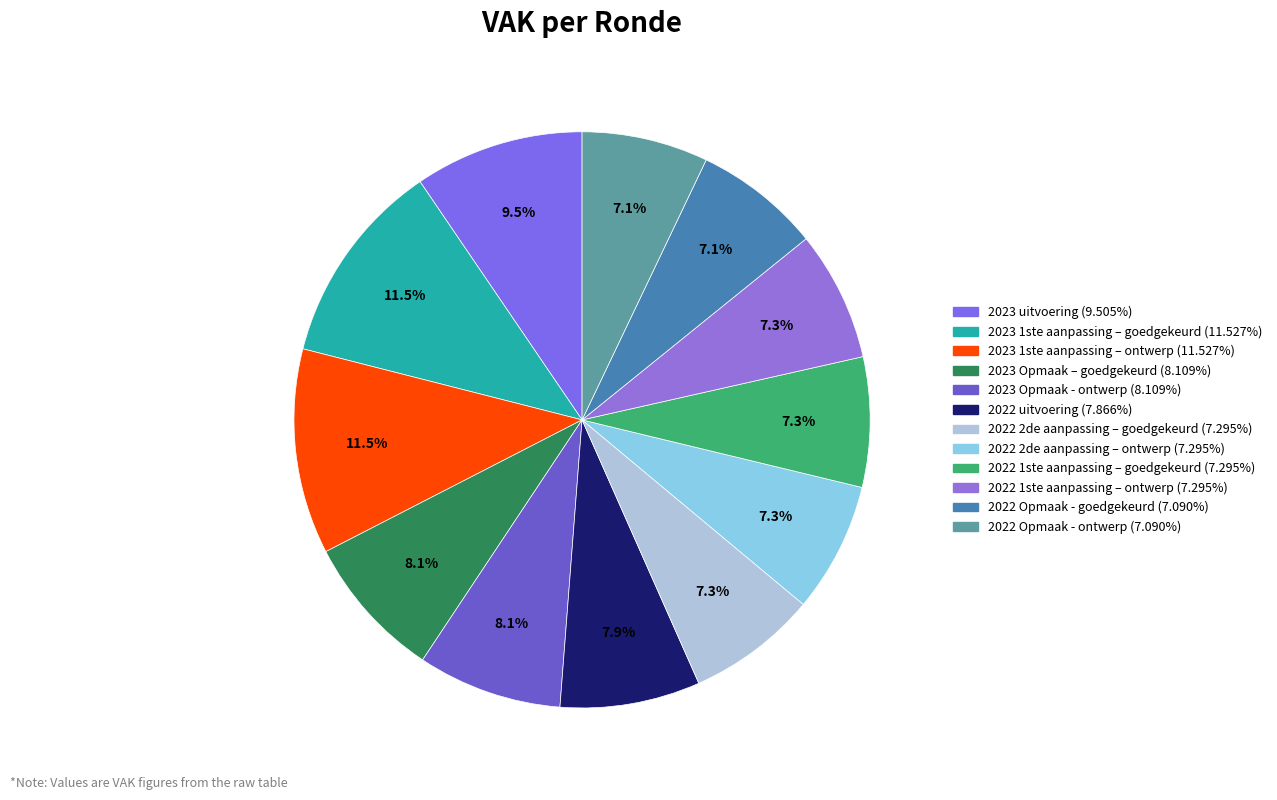

To the nearest percent, what portion does 2022 1ste aanpassing – goedgekeurd represent?

7%